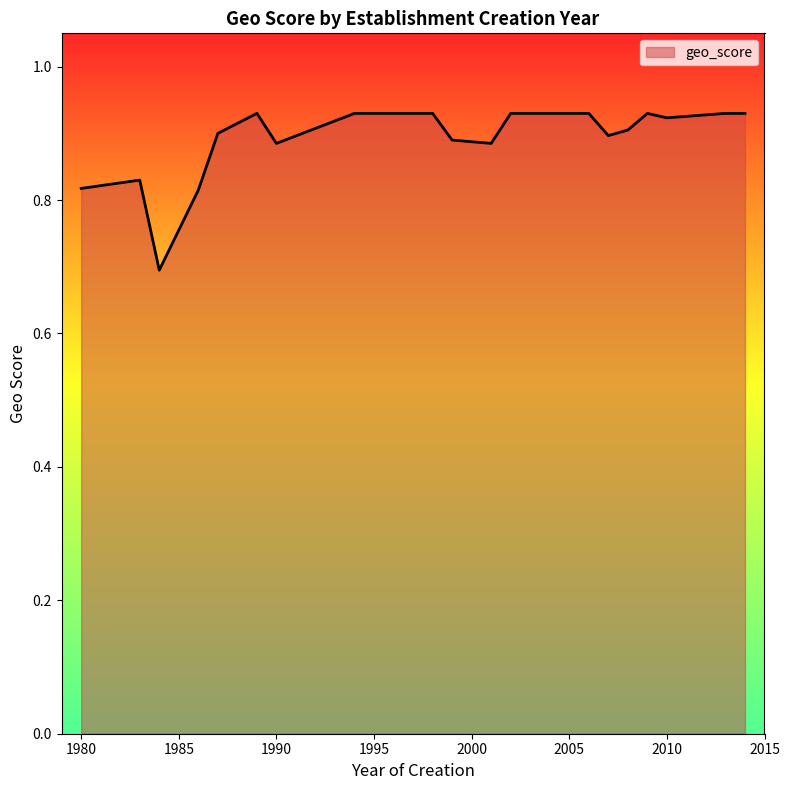

What is the smallest value displayed?

0.7